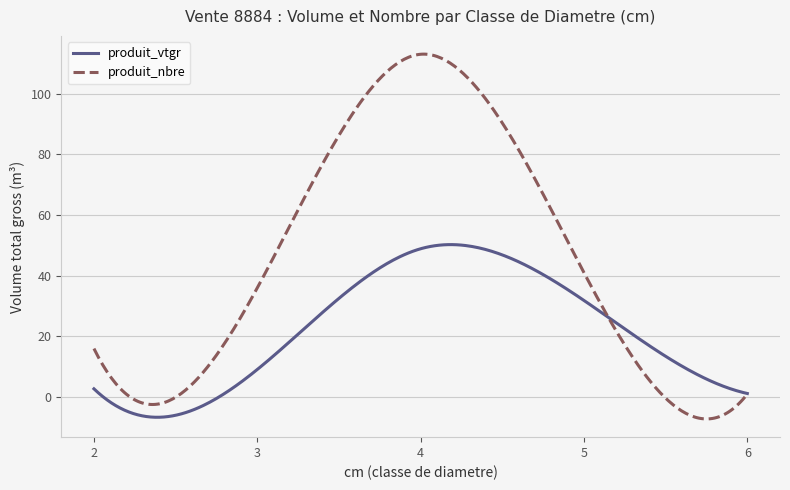

Which series has the largest total across all categories?

produit_nbre